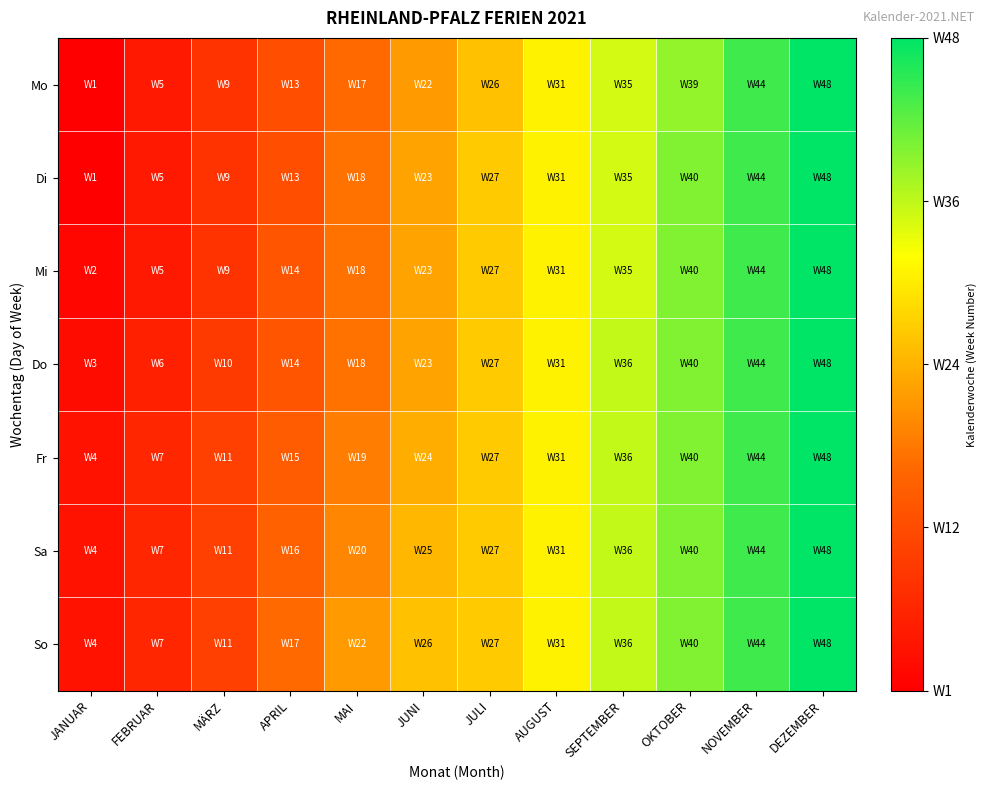

Reading left to right, list all the values displayed in this chart.

Mo: JANUAR=0.0	FEBRUAR=0.1	MÄRZ=0.2	APRIL=0.3	MAI=0.3	JUNI=0.4	JULI=0.5	AUGUST=0.6	SEPTEMBER=0.7	OKTOBER=0.8	NOVEMBER=0.9	DEZEMBER=1.0
Di: JANUAR=0.0	FEBRUAR=0.1	MÄRZ=0.2	APRIL=0.3	MAI=0.4	JUNI=0.5	JULI=0.6	AUGUST=0.6	SEPTEMBER=0.7	OKTOBER=0.8	NOVEMBER=0.9	DEZEMBER=1.0
Mi: JANUAR=0.0	FEBRUAR=0.1	MÄRZ=0.2	APRIL=0.3	MAI=0.4	JUNI=0.5	JULI=0.6	AUGUST=0.6	SEPTEMBER=0.7	OKTOBER=0.8	NOVEMBER=0.9	DEZEMBER=1.0
Do: JANUAR=0.0	FEBRUAR=0.1	MÄRZ=0.2	APRIL=0.3	MAI=0.4	JUNI=0.5	JULI=0.6	AUGUST=0.6	SEPTEMBER=0.7	OKTOBER=0.8	NOVEMBER=0.9	DEZEMBER=1.0
Fr: JANUAR=0.1	FEBRUAR=0.1	MÄRZ=0.2	APRIL=0.3	MAI=0.4	JUNI=0.5	JULI=0.6	AUGUST=0.6	SEPTEMBER=0.7	OKTOBER=0.8	NOVEMBER=0.9	DEZEMBER=1.0
Sa: JANUAR=0.1	FEBRUAR=0.1	MÄRZ=0.2	APRIL=0.3	MAI=0.4	JUNI=0.5	JULI=0.6	AUGUST=0.6	SEPTEMBER=0.7	OKTOBER=0.8	NOVEMBER=0.9	DEZEMBER=1.0
So: JANUAR=0.1	FEBRUAR=0.1	MÄRZ=0.2	APRIL=0.3	MAI=0.4	JUNI=0.5	JULI=0.6	AUGUST=0.6	SEPTEMBER=0.7	OKTOBER=0.8	NOVEMBER=0.9	DEZEMBER=1.0